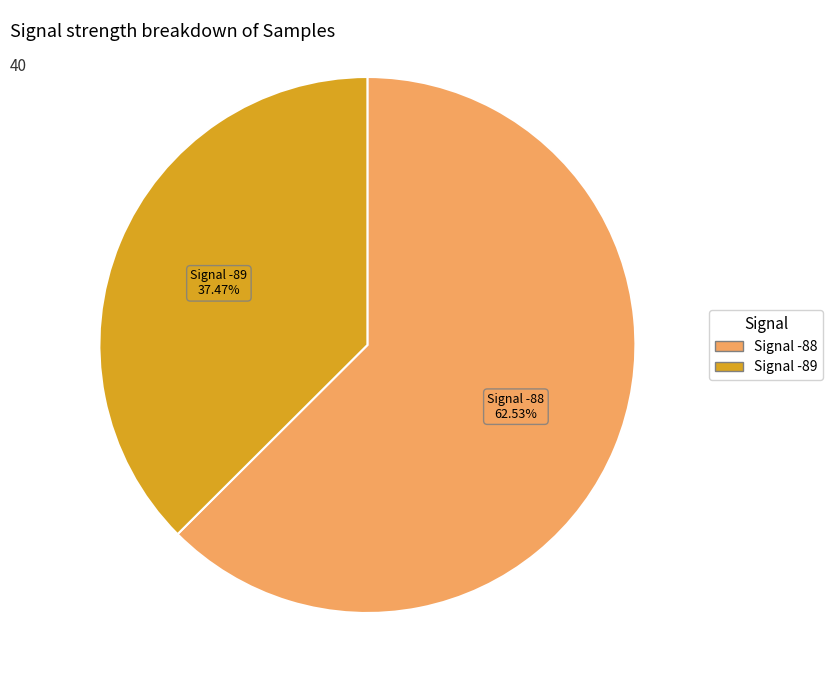

Is there a majority slice in this chart?

Yes